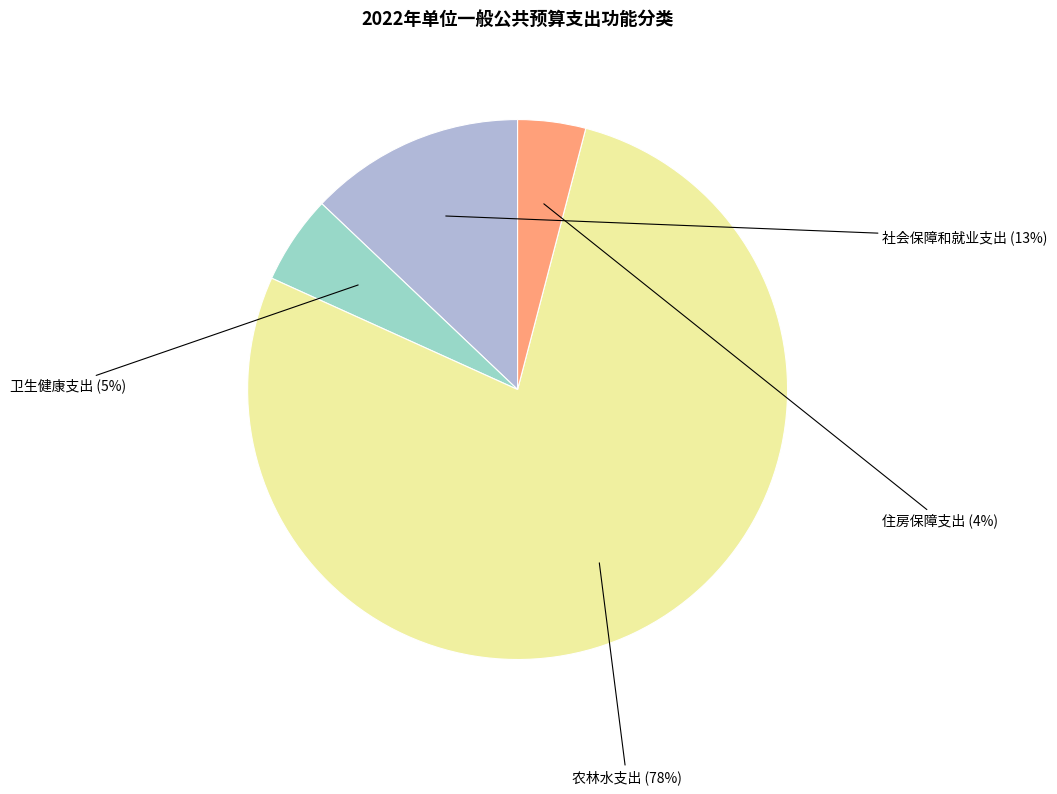

To the nearest percent, what is the difference between the largest and smallest slice percentages?

74%